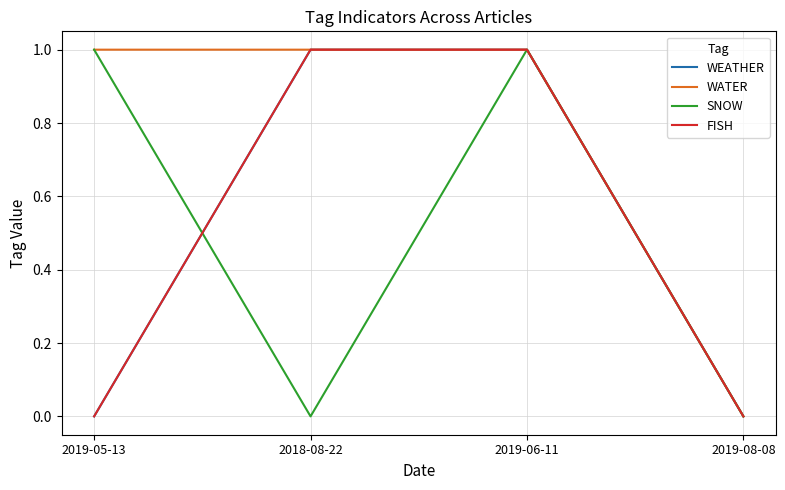

Does the chart display data point markers on the line(s)?

No